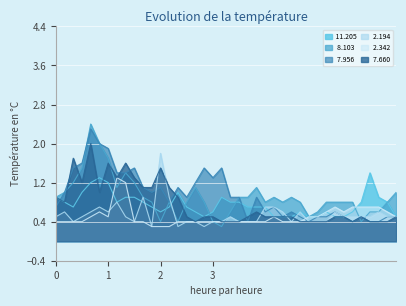

Which series ends up on top after the final intersection of  11.205 and   2.194?

  2.194